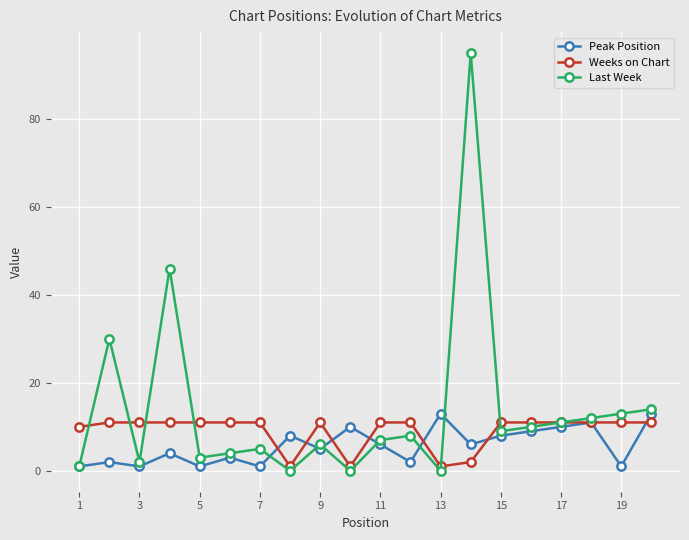

Which series has the widest spread of values?

Last Week